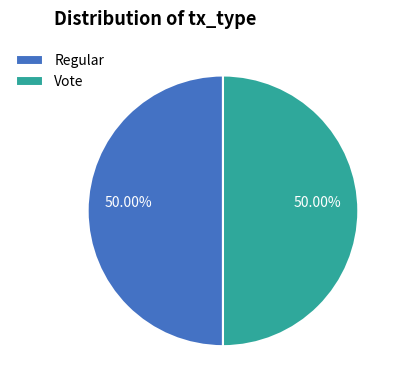

Is the sum of Vote and Regular greater than half?

Yes